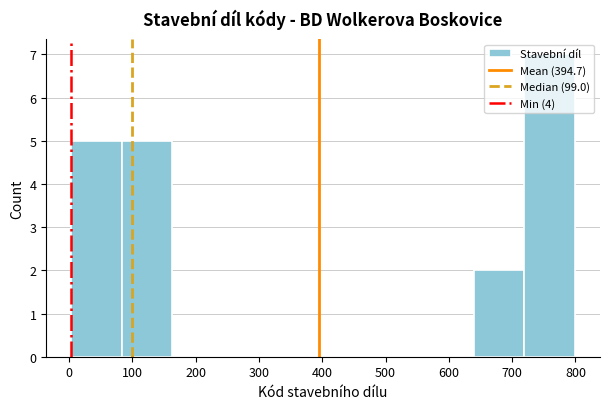

Reading left to right, list every bar in this chart as the range it spans on the x-axis followed by its height. Neither the bar edges nor the heights are printed on the chart, so give them approximately, as read against the axes.

0 to 80: 5
80 to 160: 5
160 to 240: 0
240 to 320: 0
320 to 400: 0
400 to 480: 0
480 to 560: 0
560 to 640: 0
640 to 720: 2
720 to 800: 7